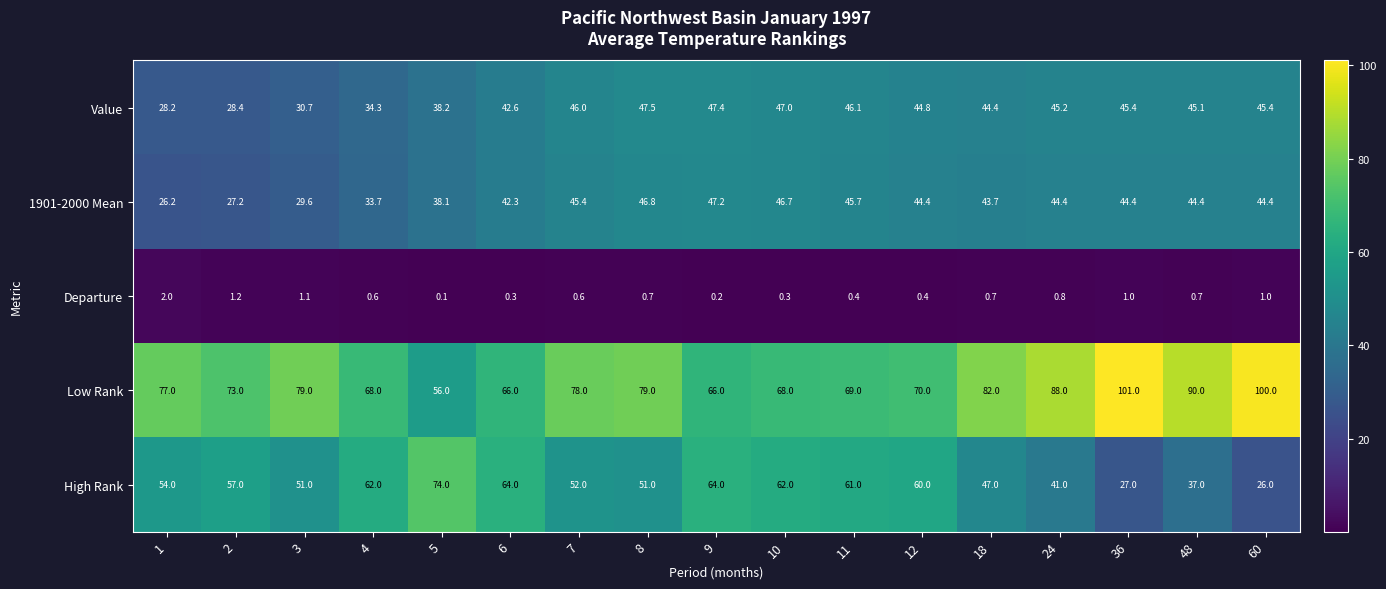

How many series are shown in this chart?

5